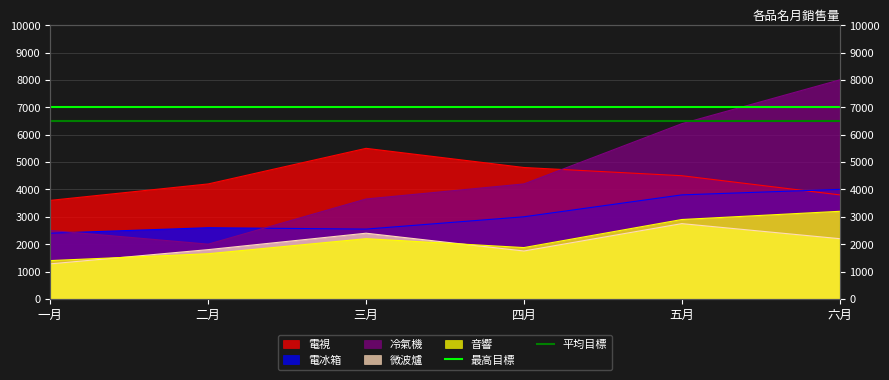

Which series has the largest total across all categories?

最高目標